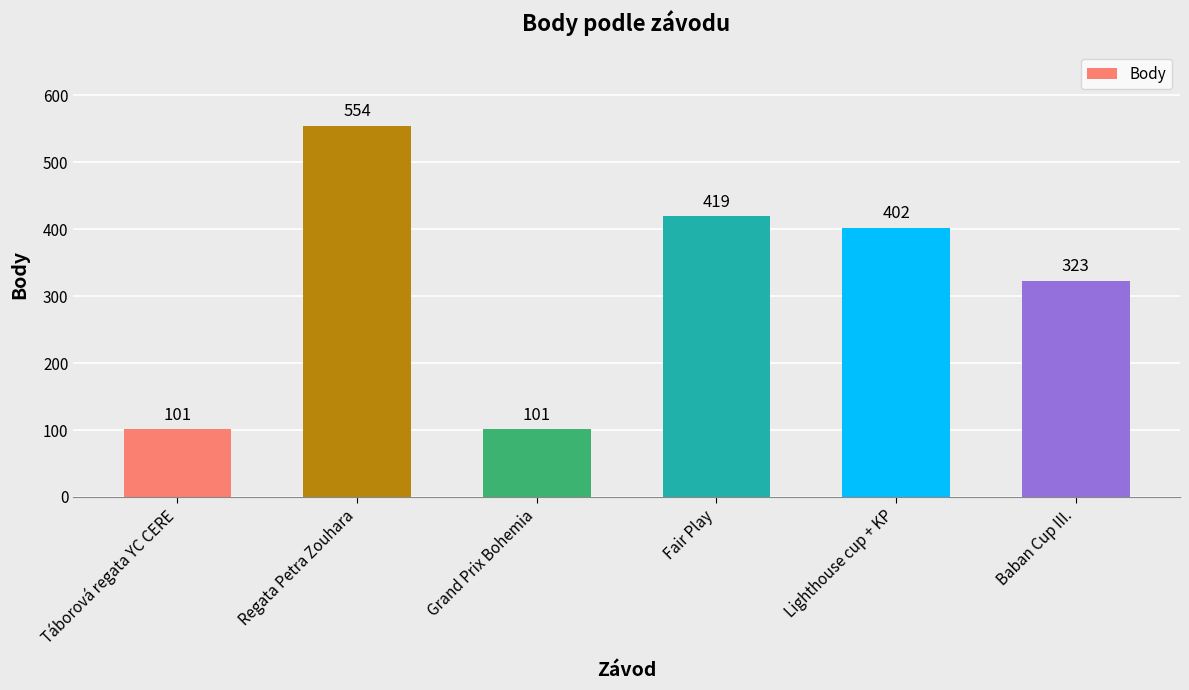

What is the greatest value displayed?

554